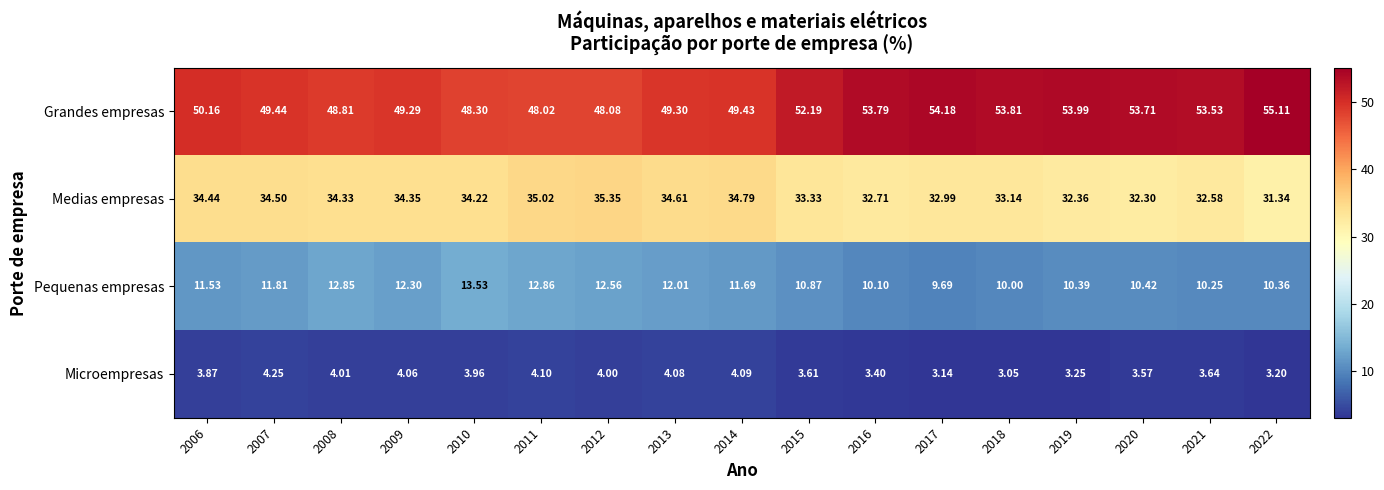

Which series has the largest range (max minus min)?

Grandes empresas